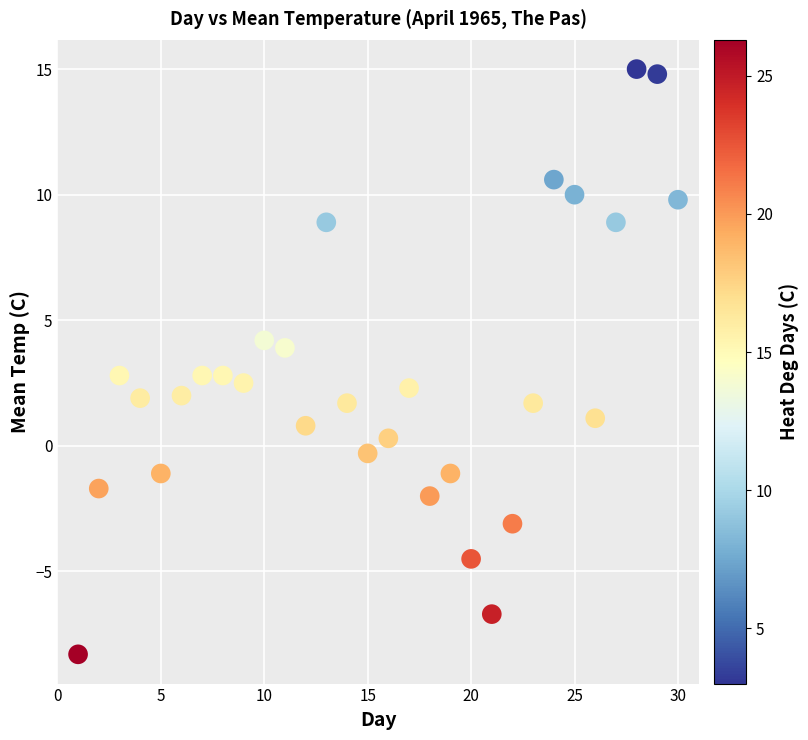

What is the range of Y values (max minus min)?

23.3